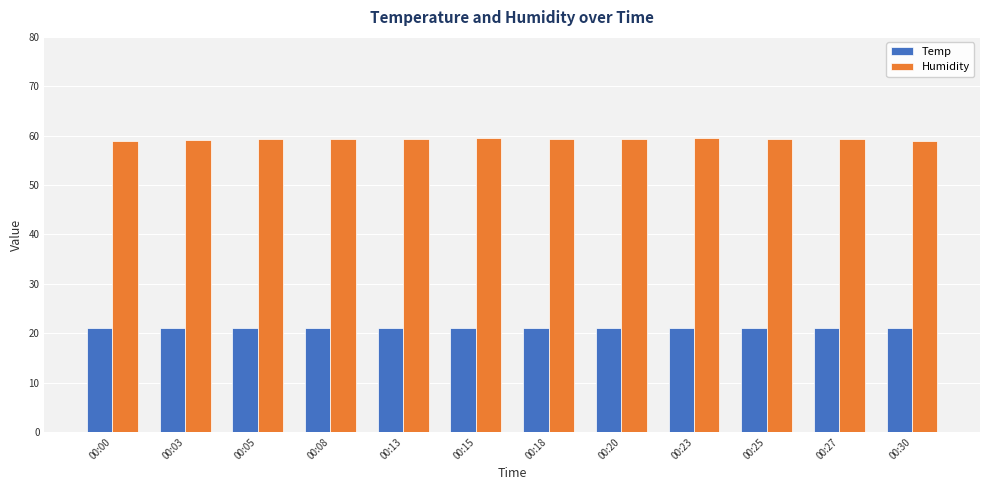

At 00:00, list the series in order from largest to smallest.

Humidity, Temp